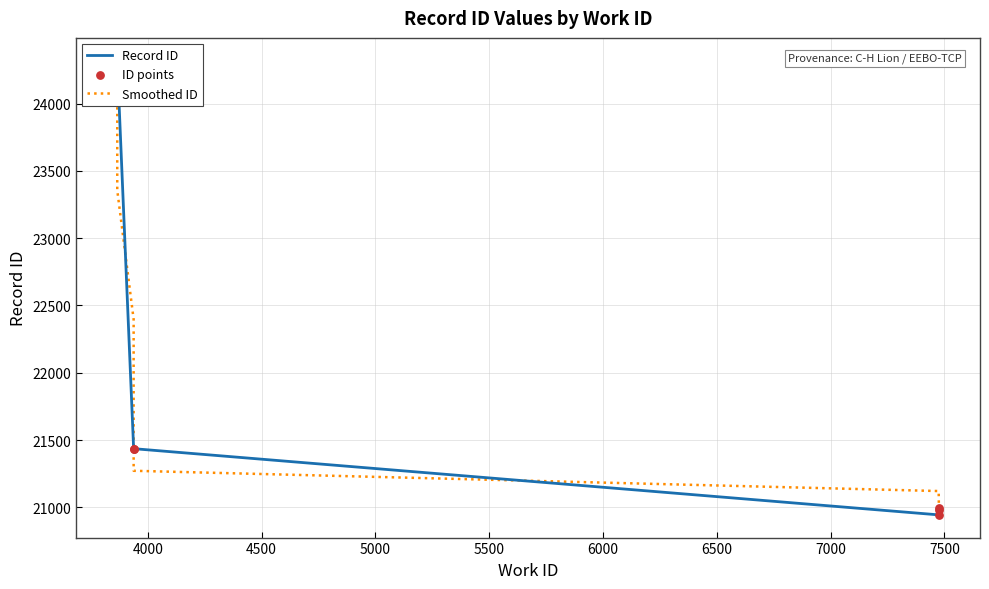

Which has a higher value, 3866 or 7476?

3866